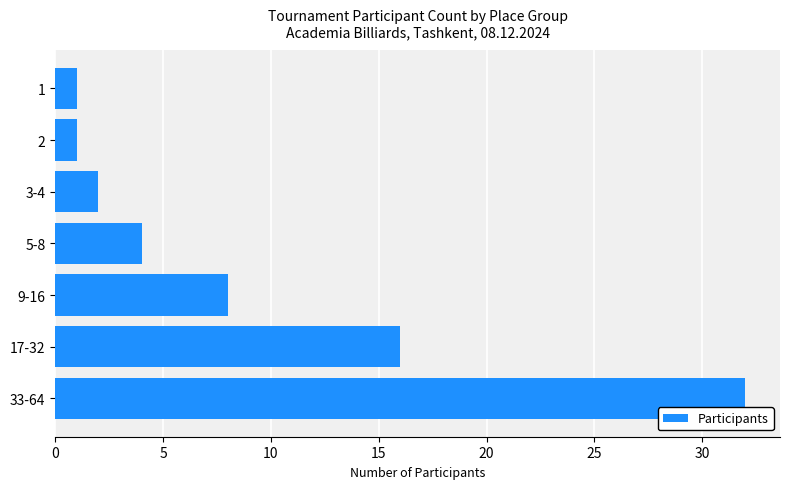

What is the difference between the maximum and minimum values?

31